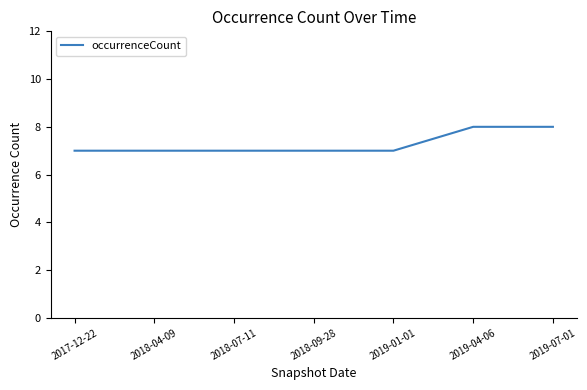

What is the sum of the values at 2017-12-22 and 2019-04-06?

15